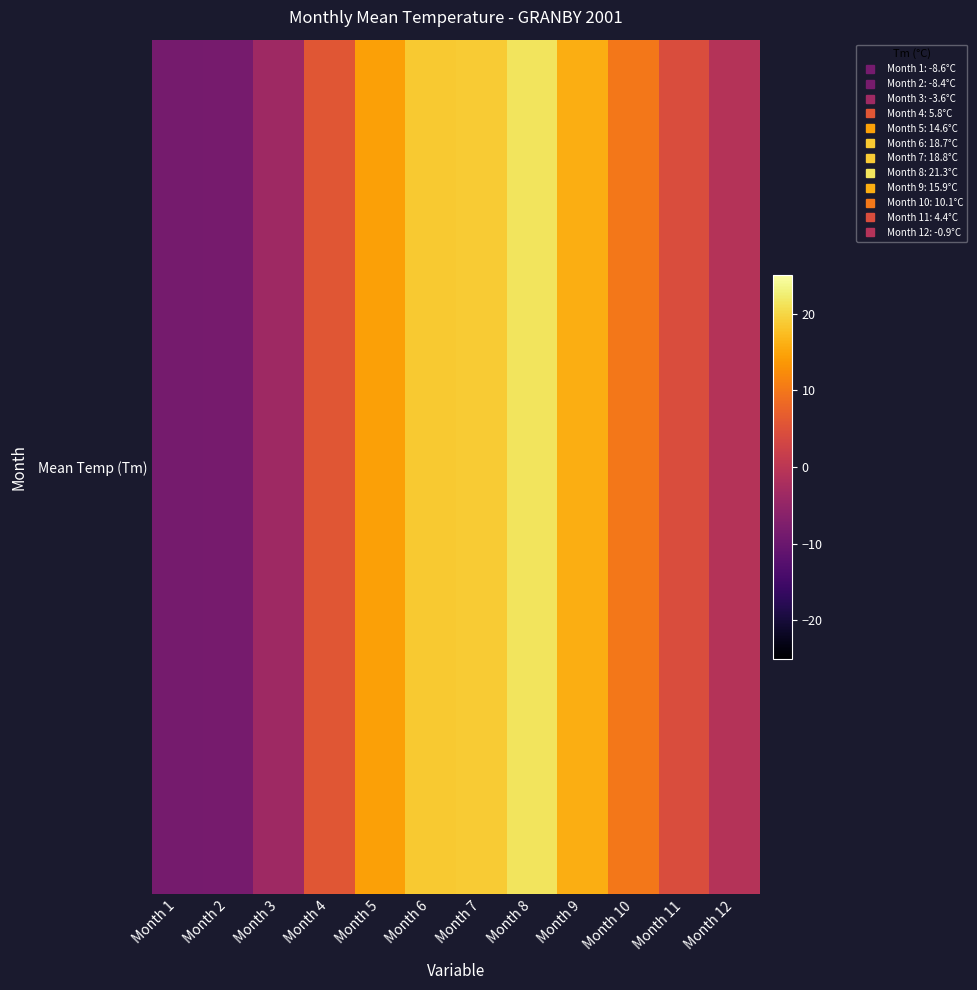

What is the maximum value shown in the chart?

21.3